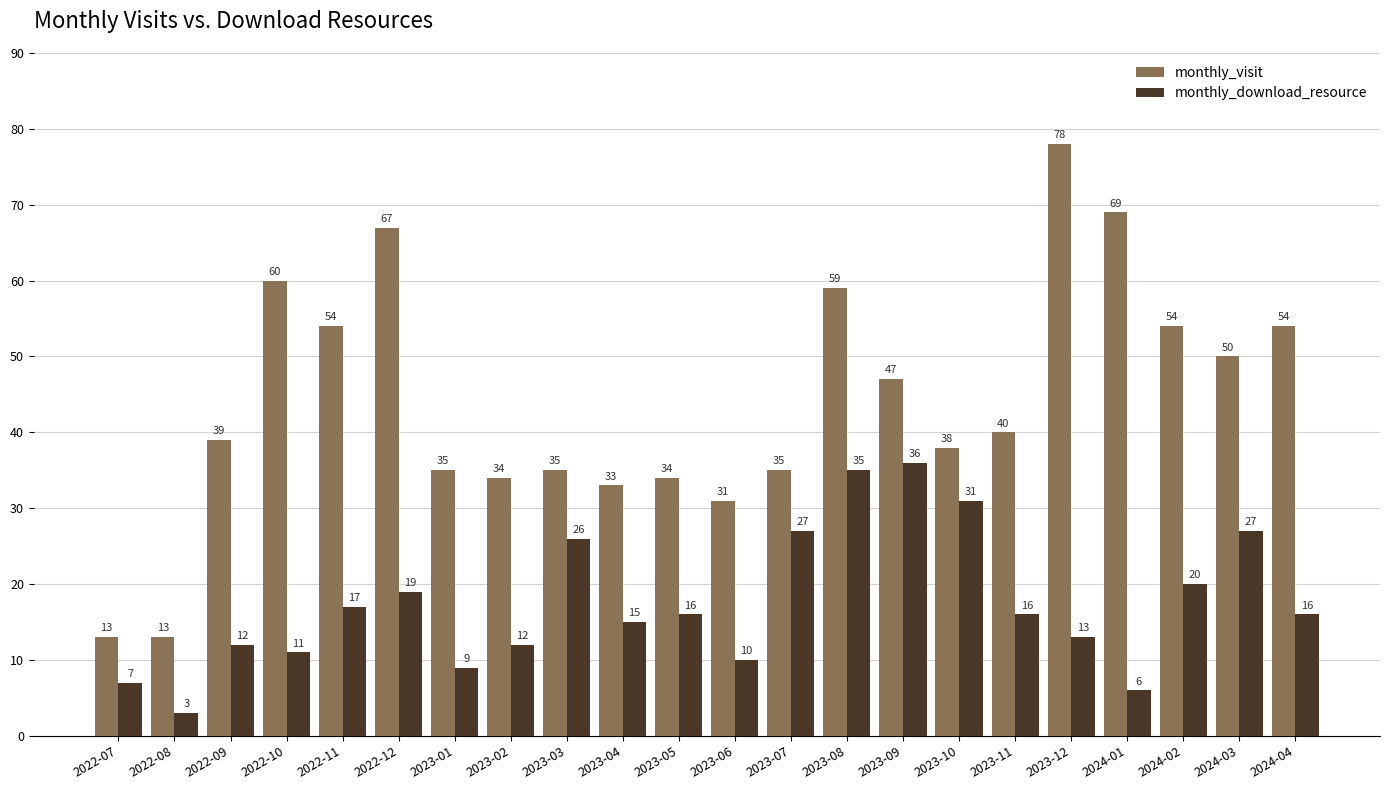

What is the spread (max minus min) of values at 2022-08?

10